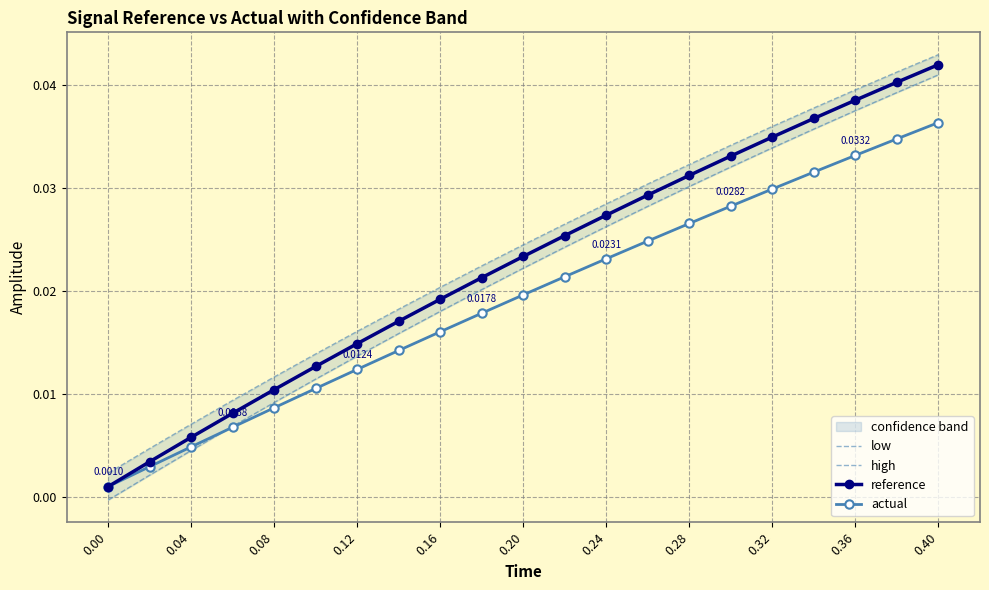

How many categories are shown in the chart?

21